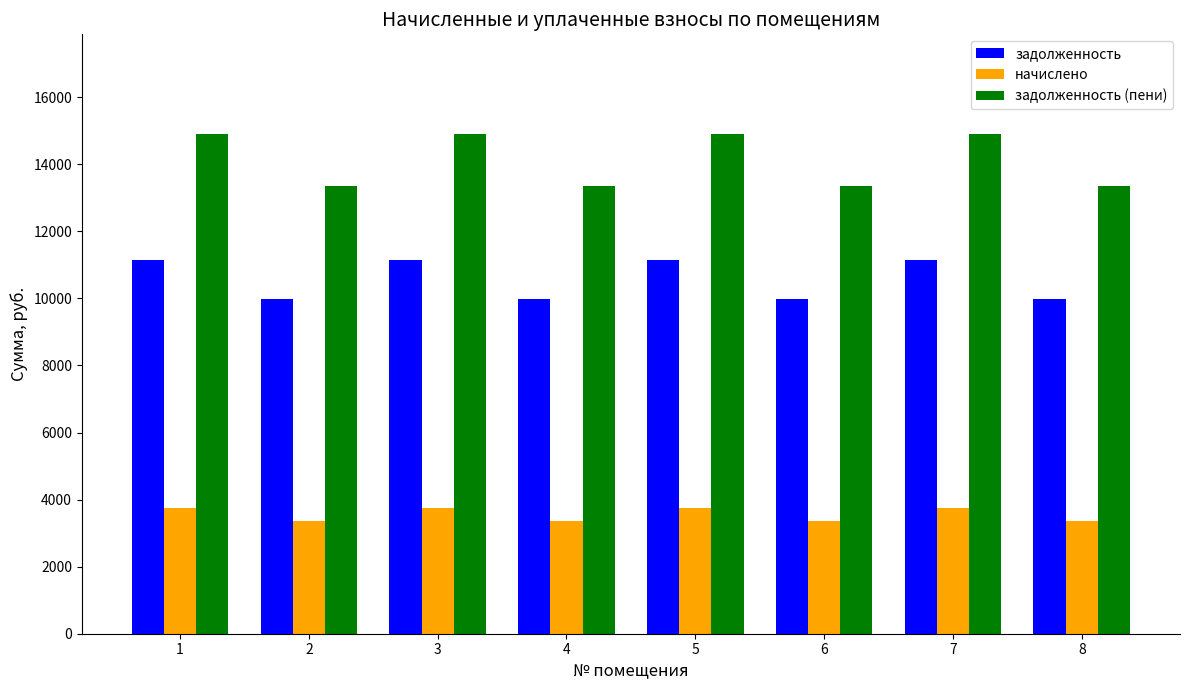

At how many categories does at least one series exceed 6436?

8